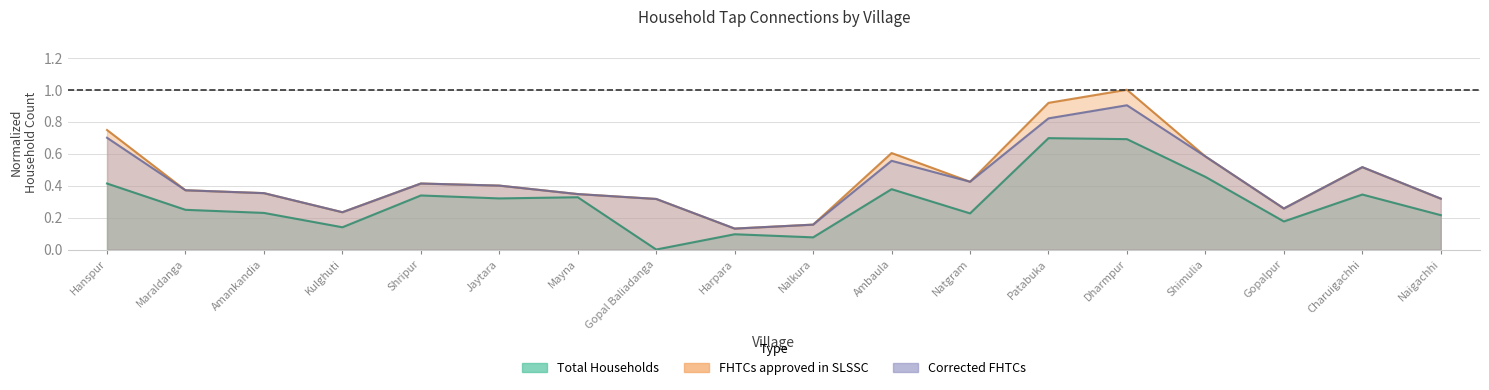

Reading left to right, extract all data points from this chart.

Total Households: Hanspur=0.4	Maraldanga=0.2	Amankandia=0.2	Kulghuti=0.1	Shripur=0.3	Jaytara=0.3	Mayna=0.3	Gopal Baliadanga=0.0	Harpara=0.1	Nalkura=0.1	Ambaula=0.4	Natgram=0.2	Patabuka=0.7	Dharmpur=0.7	Shimulia=0.5	Gopalpur=0.2	Charuigachhi=0.3	Naigachhi=0.2
FHTCs approved in SLSSC: Hanspur=0.7	Maraldanga=0.4	Amankandia=0.4	Kulghuti=0.2	Shripur=0.4	Jaytara=0.4	Mayna=0.3	Gopal Baliadanga=0.3	Harpara=0.1	Nalkura=0.2	Ambaula=0.6	Natgram=0.4	Patabuka=0.9	Dharmpur=1.0	Shimulia=0.6	Gopalpur=0.3	Charuigachhi=0.5	Naigachhi=0.3
Corrected FHTCs: Hanspur=0.7	Maraldanga=0.4	Amankandia=0.4	Kulghuti=0.2	Shripur=0.4	Jaytara=0.4	Mayna=0.3	Gopal Baliadanga=0.3	Harpara=0.1	Nalkura=0.2	Ambaula=0.6	Natgram=0.4	Patabuka=0.8	Dharmpur=0.9	Shimulia=0.6	Gopalpur=0.3	Charuigachhi=0.5	Naigachhi=0.3